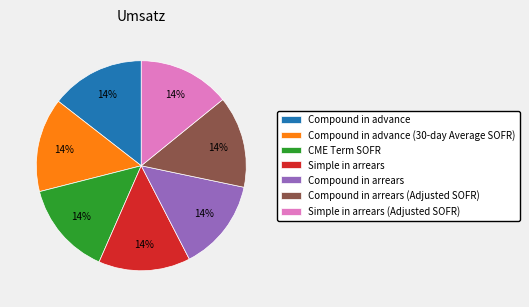

How many slices are in this pie chart?

7